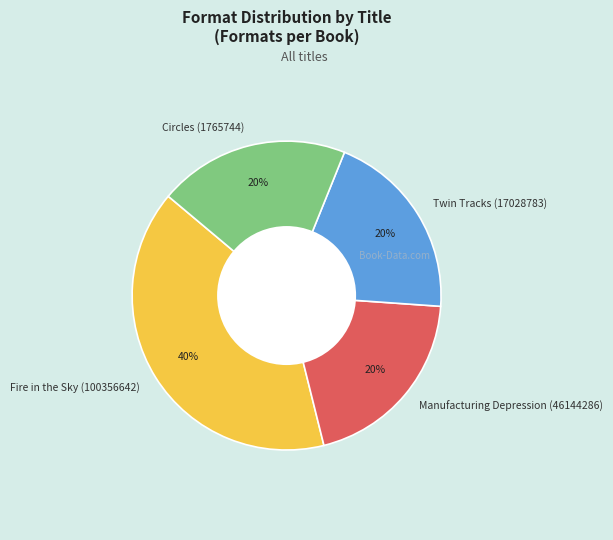

Is it true that Fire in the Sky (100356642) is 40% of the pie?

True